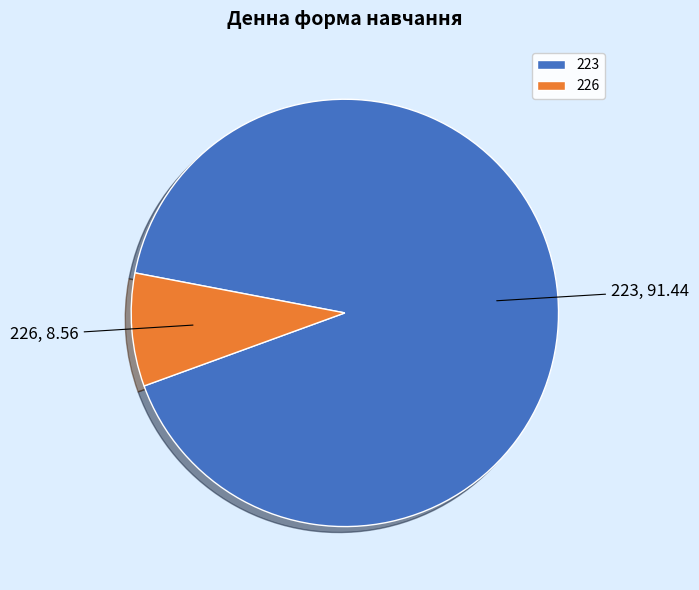

Rank the categories by value from lowest to highest.

226, 223